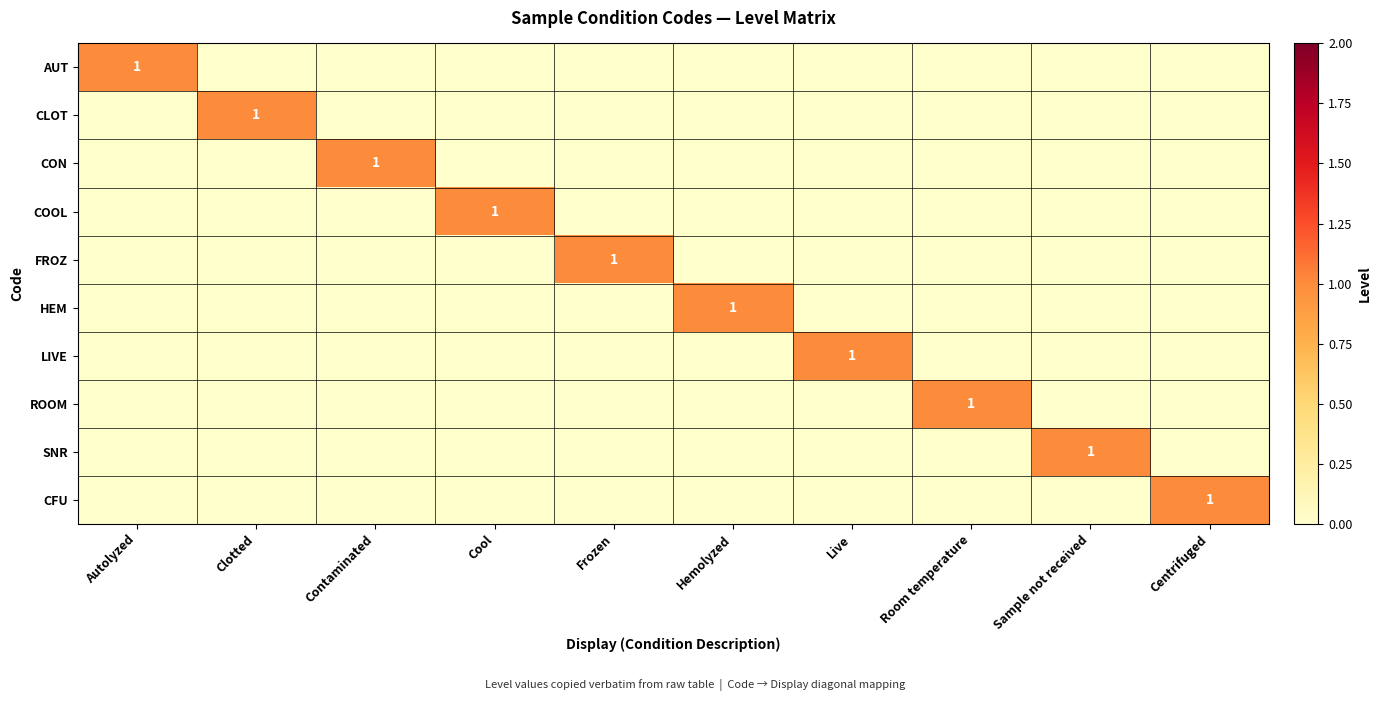

The value of FROZ at Frozen is 1. True or false?

True